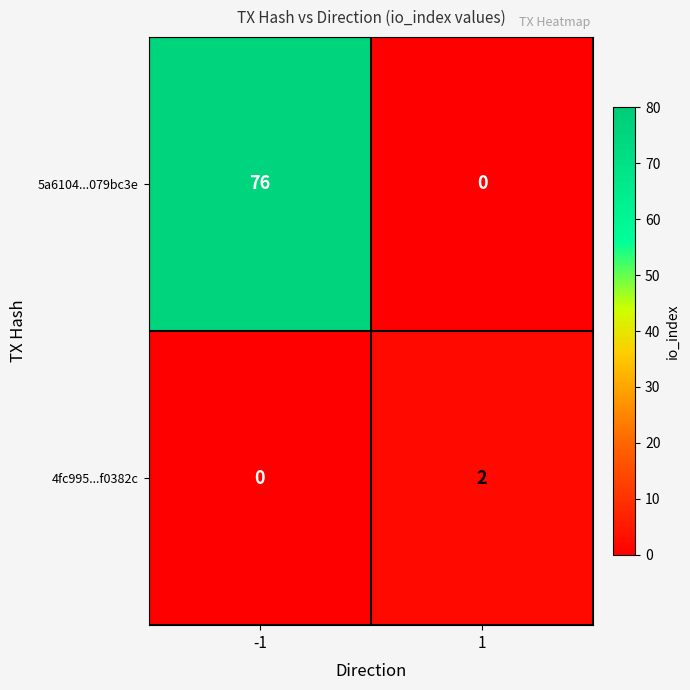

Which category has the highest value across all series?

-1